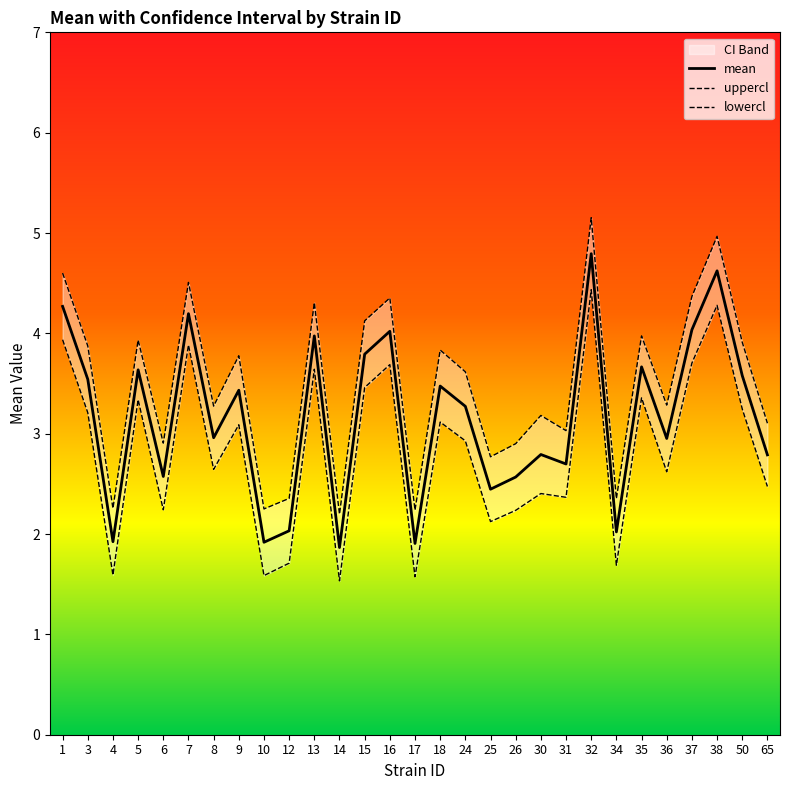

What is the difference between the maximum and minimum values in the mean series?

2.9